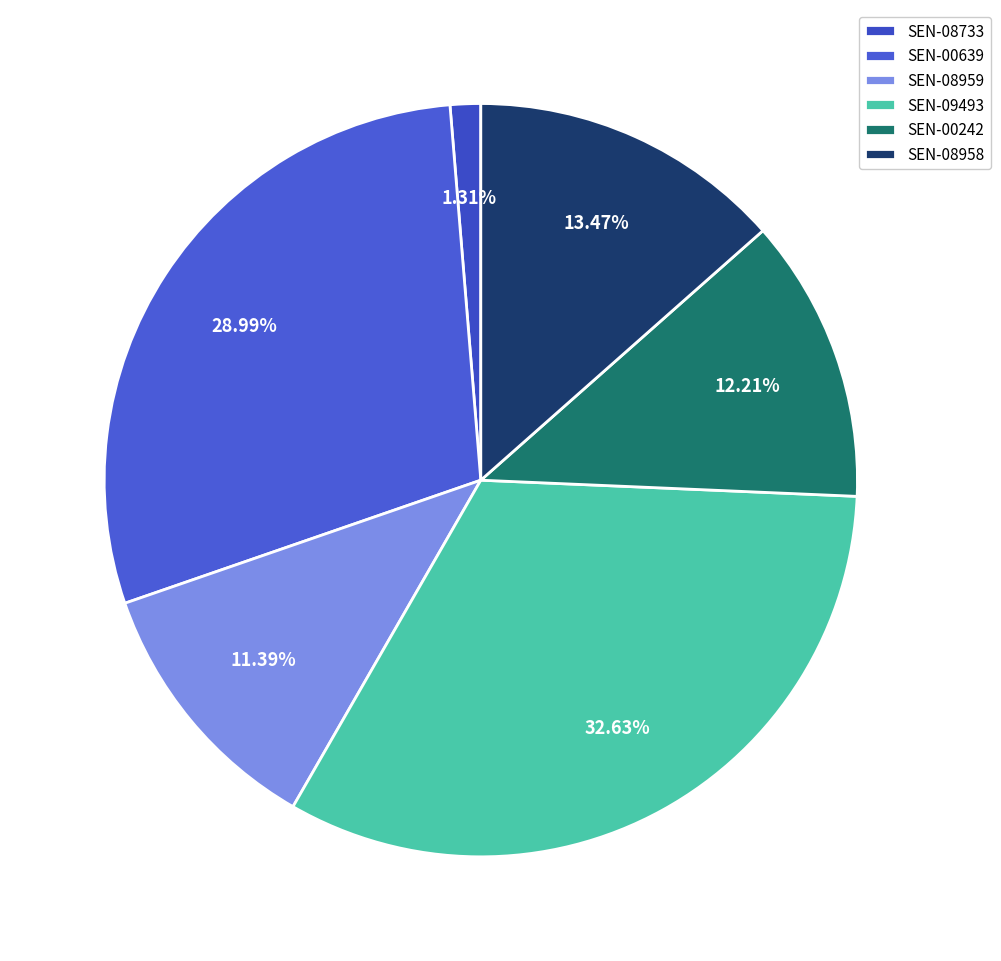

How many slices are in this pie chart?

6